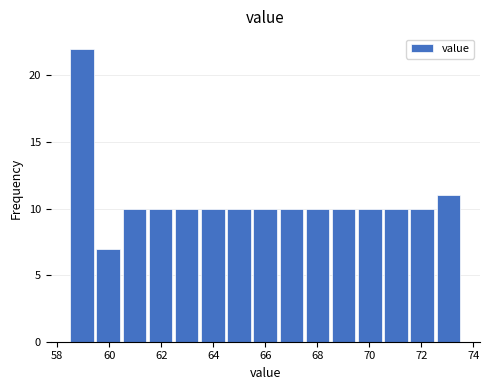

What is the height of the bar covering 66.6 to 67.6 on the x-axis? Neither the bar edges nor the heights are printed on the chart, so give them approximately, as read against the axes.

10